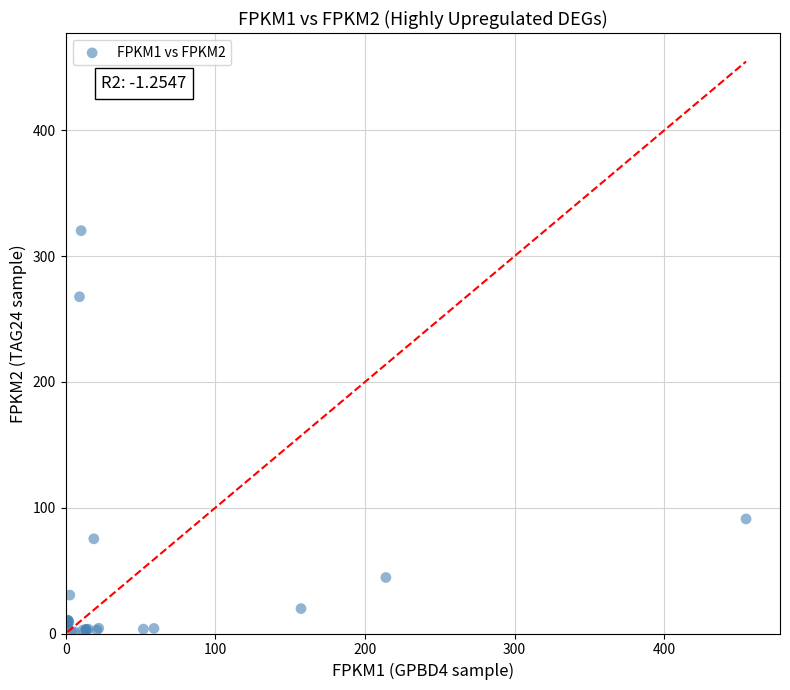

What Y value in the scatter plot is closest to 160?

91.1